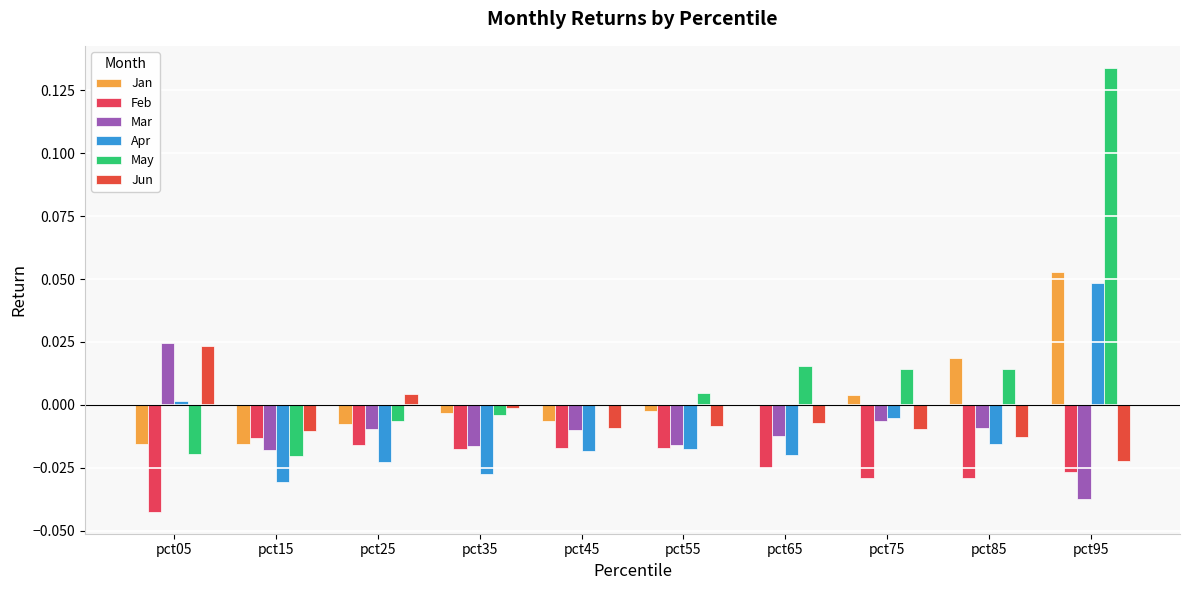

How many series are shown in this chart?

6